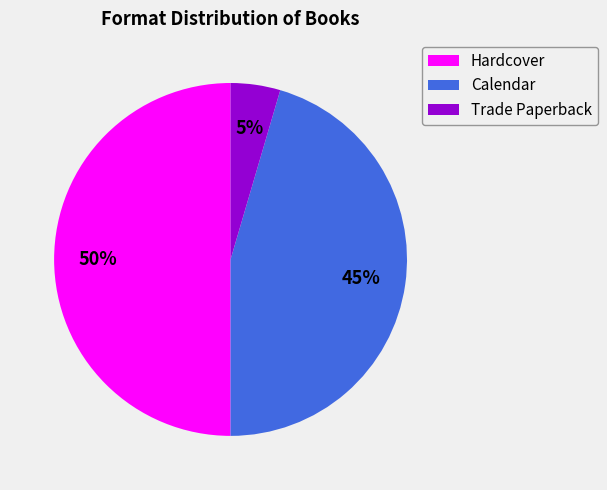

True or false: Hardcover accounts for 61% of the total.

False